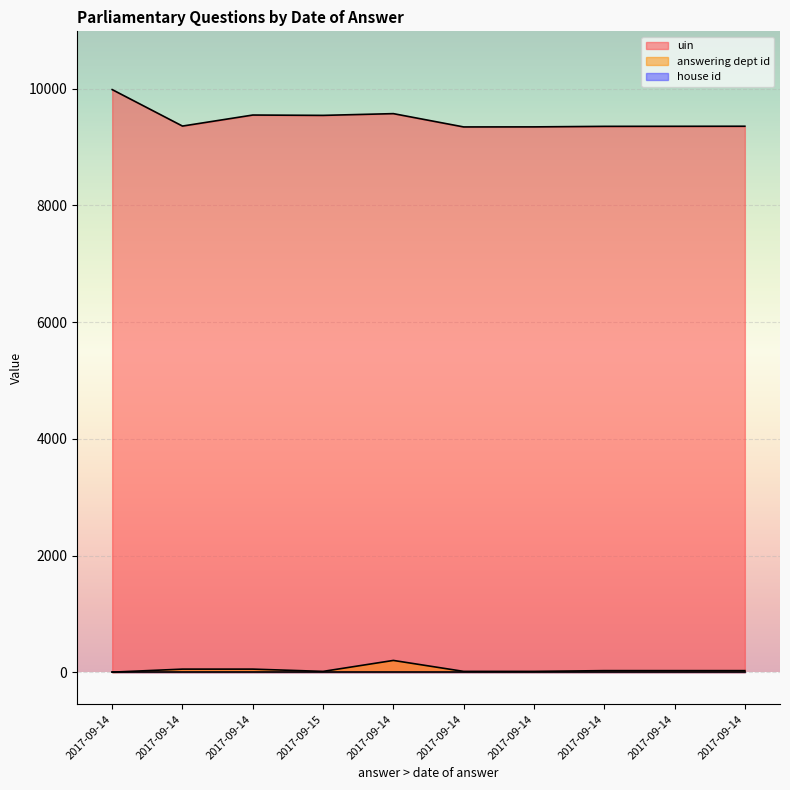

Is the value of uin at 2017-09-14 greater than the value of answering dept id at 2017-09-14?

Yes